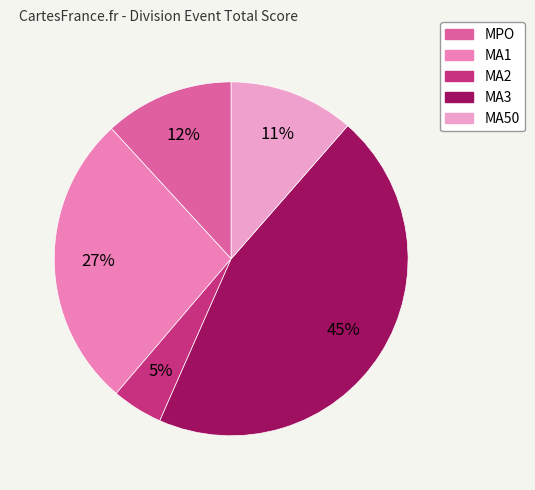

What percentage is the MA50 slice, to the nearest percent?

11%